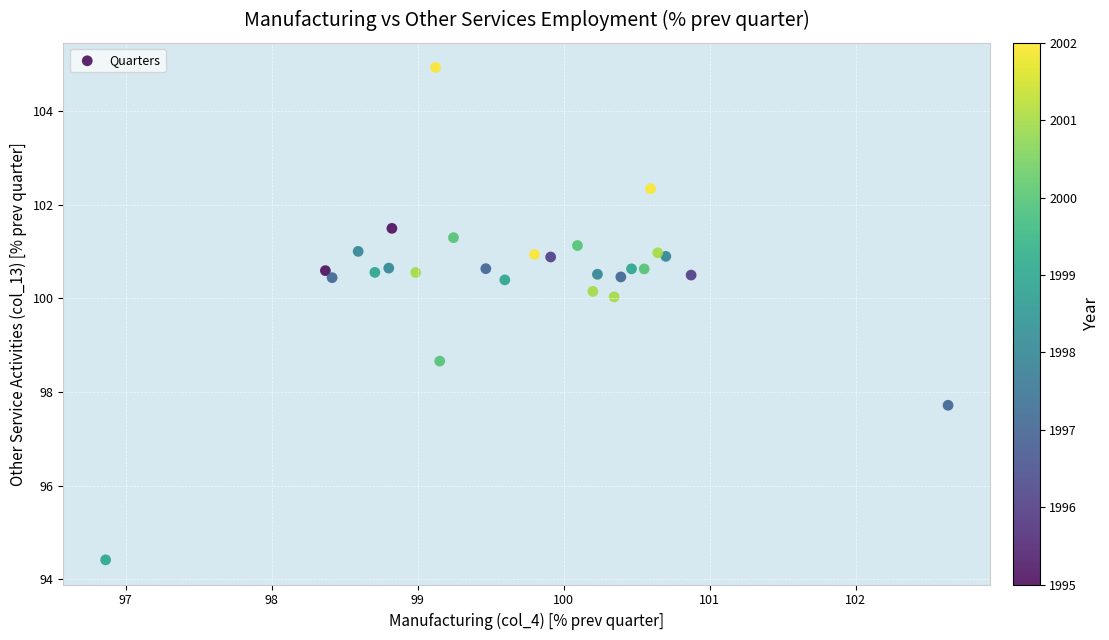

What Y value in the scatter plot is closest to 99?

98.7